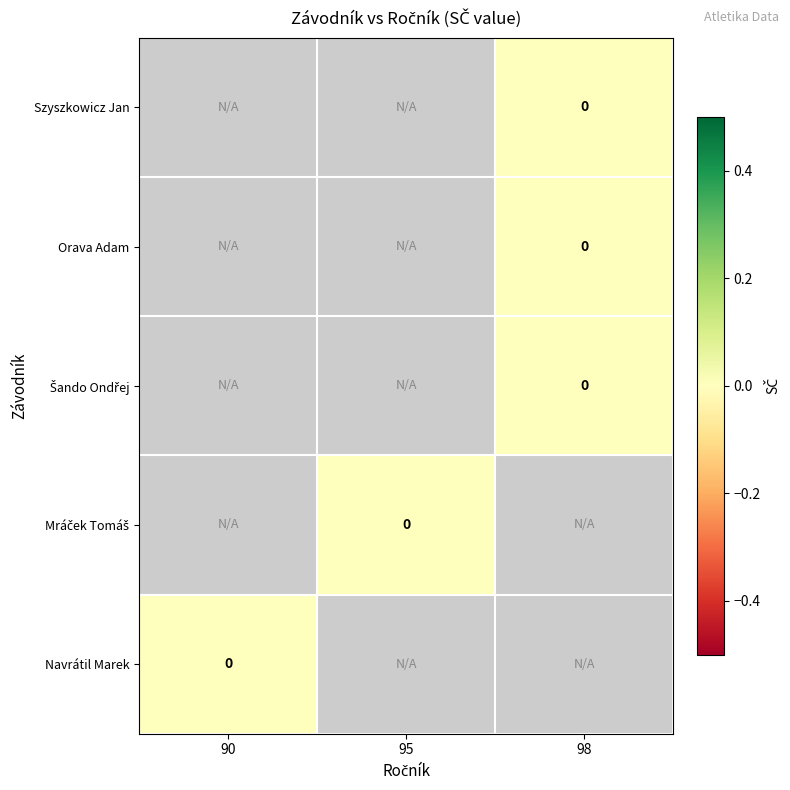

Is the value of Szyszkowicz Jan at 98 greater than the value of Mráček Tomáš at 90?

No